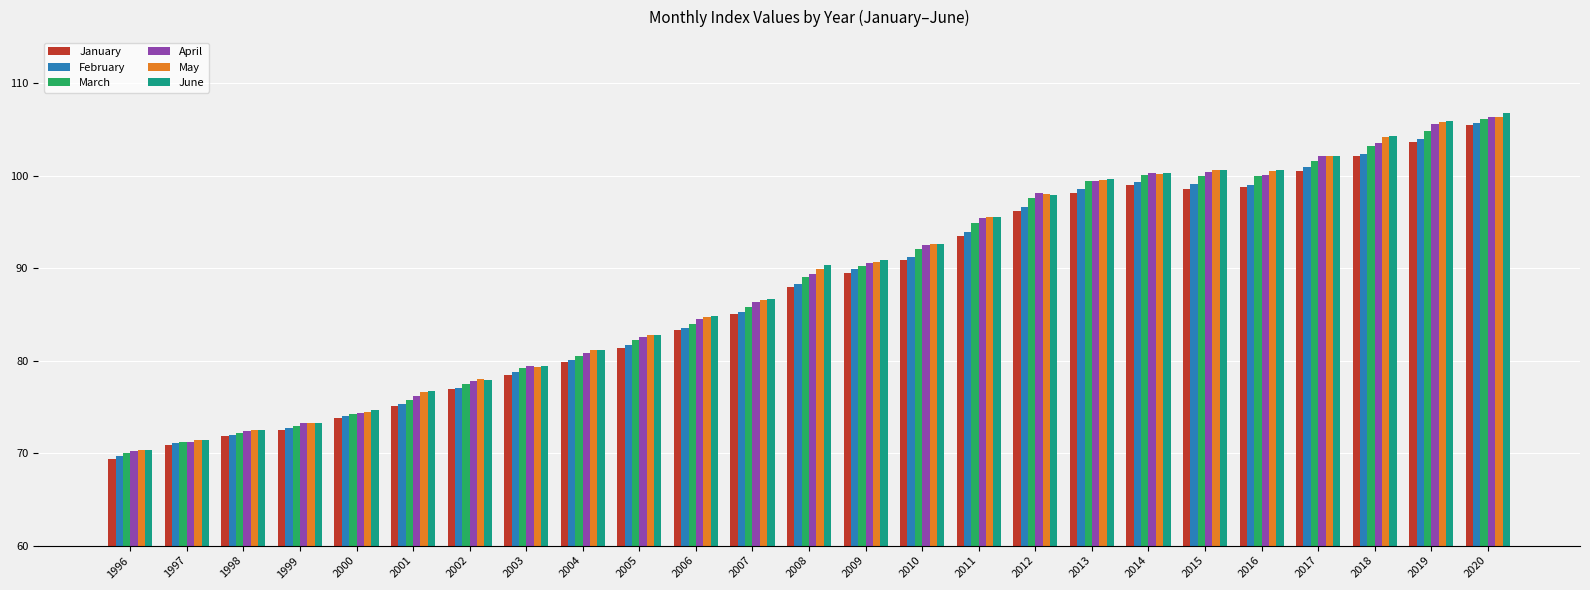

What is the difference between the maximum and minimum values in the January series?

36.0